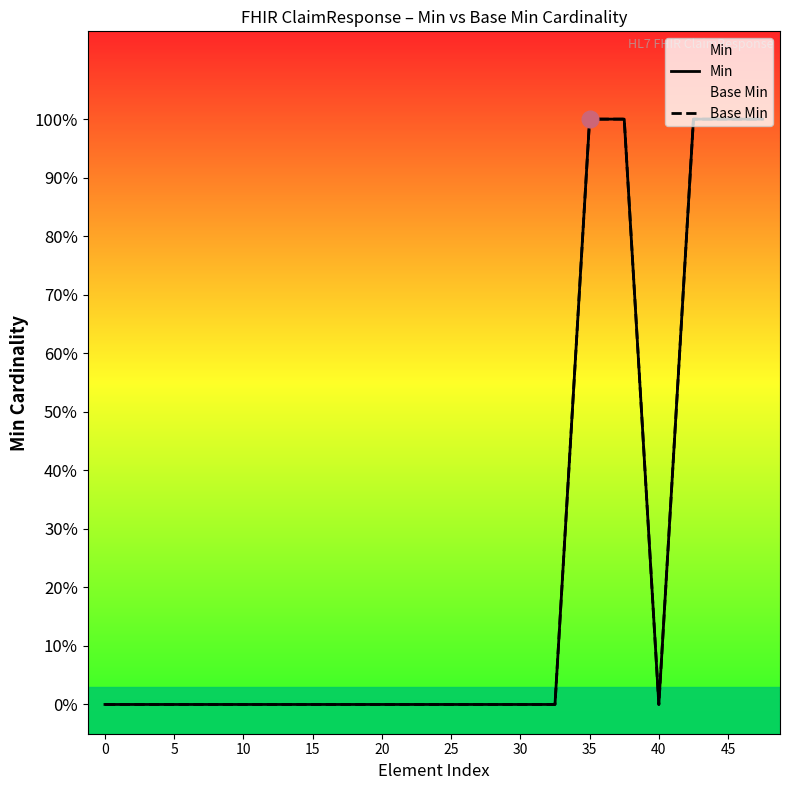

Does the chart display data point markers on the line(s)?

No